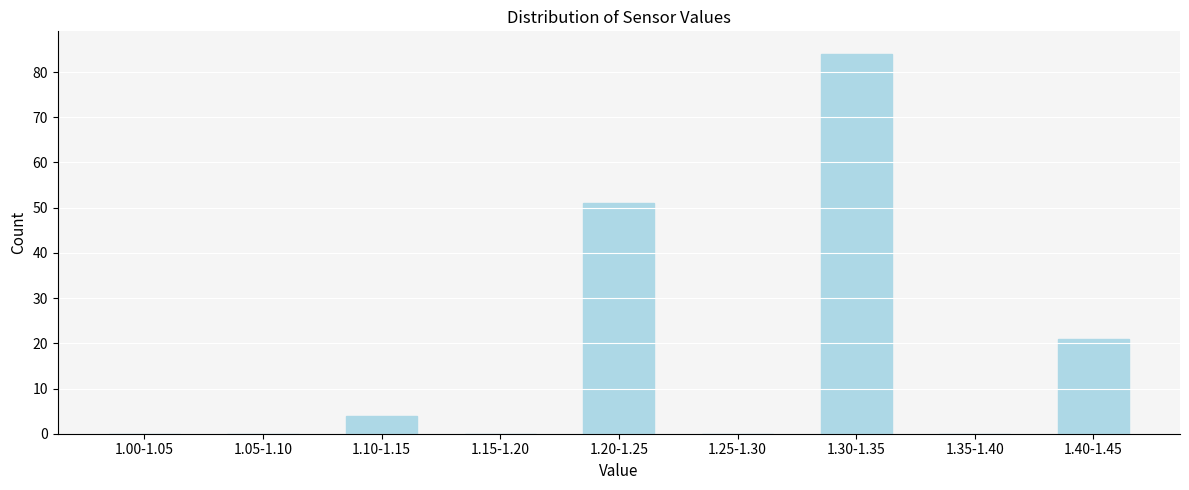

Reading right to left, extract all data points from this chart.

1.40-1.45=21	1.35-1.40=0	1.30-1.35=84	1.25-1.30=0	1.20-1.25=51	1.15-1.20=0	1.10-1.15=4	1.05-1.10=0	1.00-1.05=0